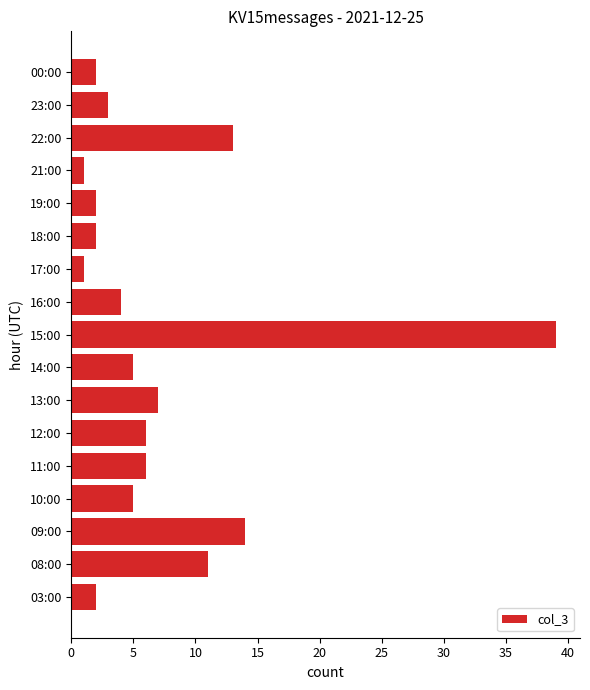

What is the difference between the maximum and minimum values?

38